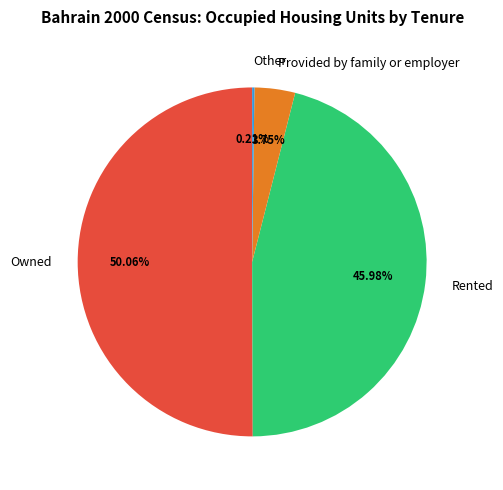

Do Provided by family or employer and Rented together represent more than half of the pie?

No